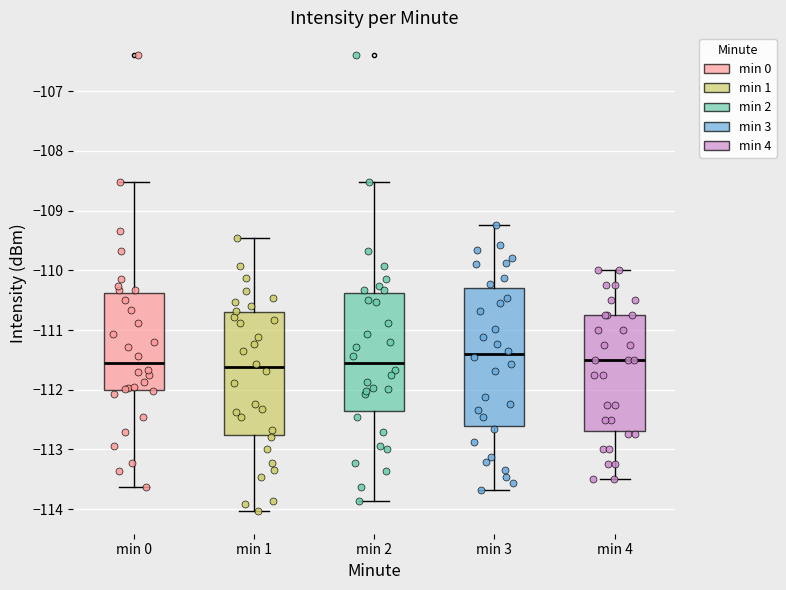

Where does the lower whisker of the box for min 2 end on the y-axis? The values are not printed on the chart, so give them approximately, as read against the axis.

-113.9